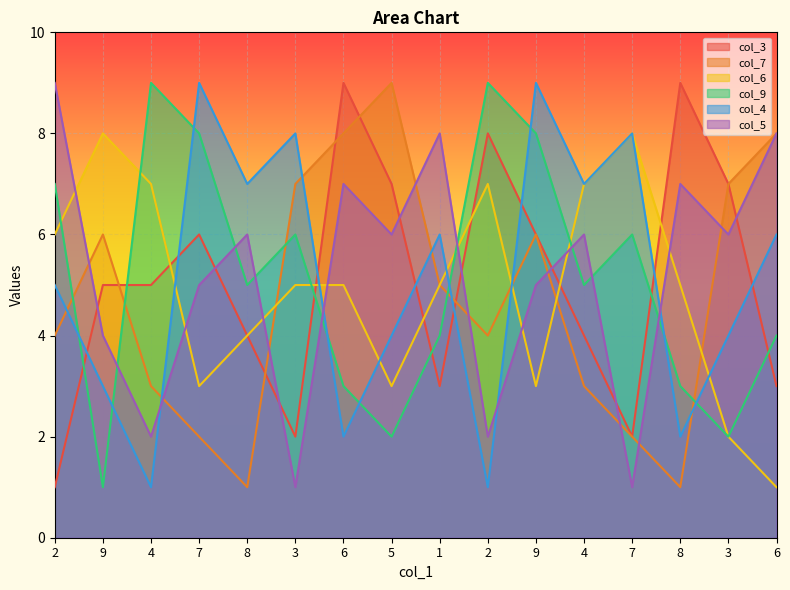

Count the col_4 values in the range 3 to 8.

10